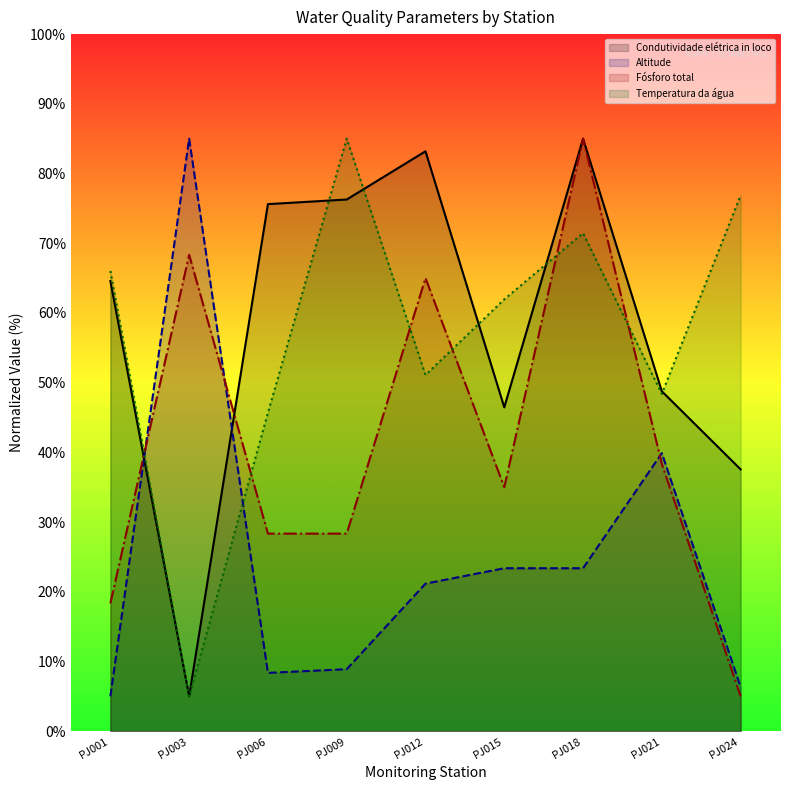

The Altitude series shows 32.6 at PJ012. True or false?

False